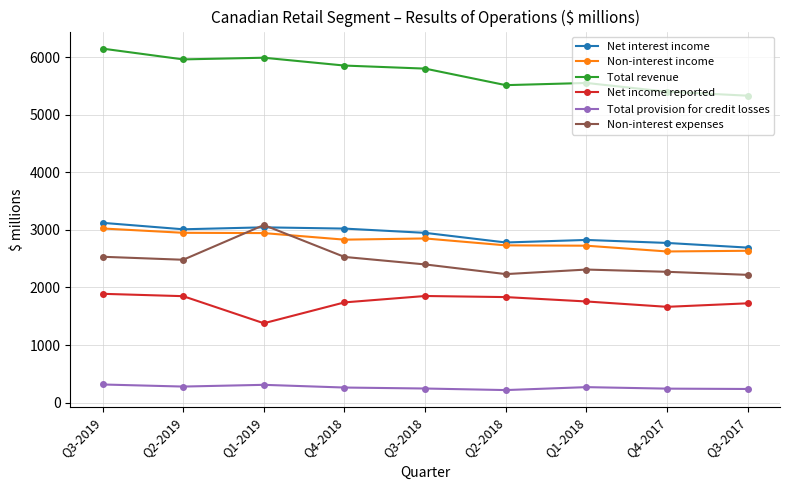

How many series are shown in this chart?

6